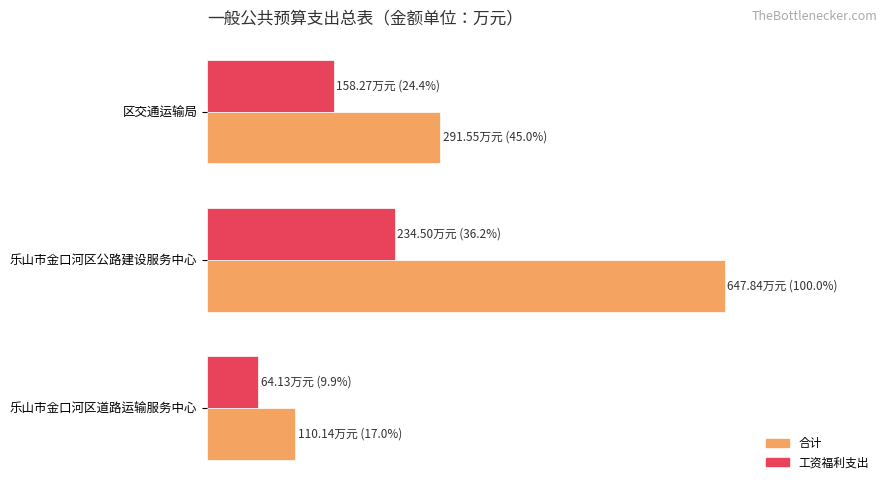

Rank the categories by 合计 value from lowest to highest.

乐山市金口河区道路运输服务中心, 区交通运输局, 乐山市金口河区公路建设服务中心